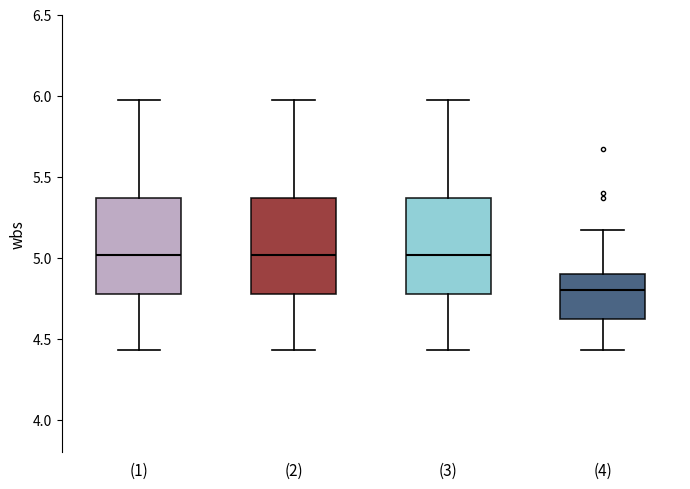

Reading left to right, transcribe this box plot: for each box, give where its median line is, the range the box spans, and where its two whiskers end, as read against the y-axis. The values are not printed on the chart, so give them approximately, as read against the axis.

(1): median 5.00, box 4.80 to 5.35, whiskers 4.45 to 5.95
(2): median 5.00, box 4.80 to 5.35, whiskers 4.45 to 5.95
(3): median 5.00, box 4.80 to 5.35, whiskers 4.45 to 5.95
(4): median 4.80, box 4.60 to 4.90, whiskers 4.45 to 5.15